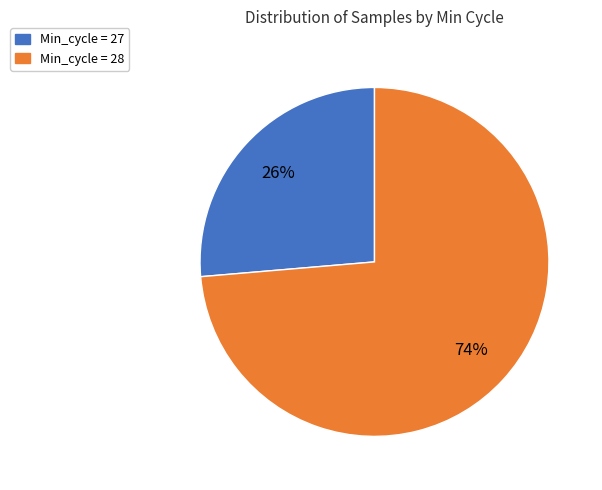

To the nearest percent, what is the average slice percentage?

50%